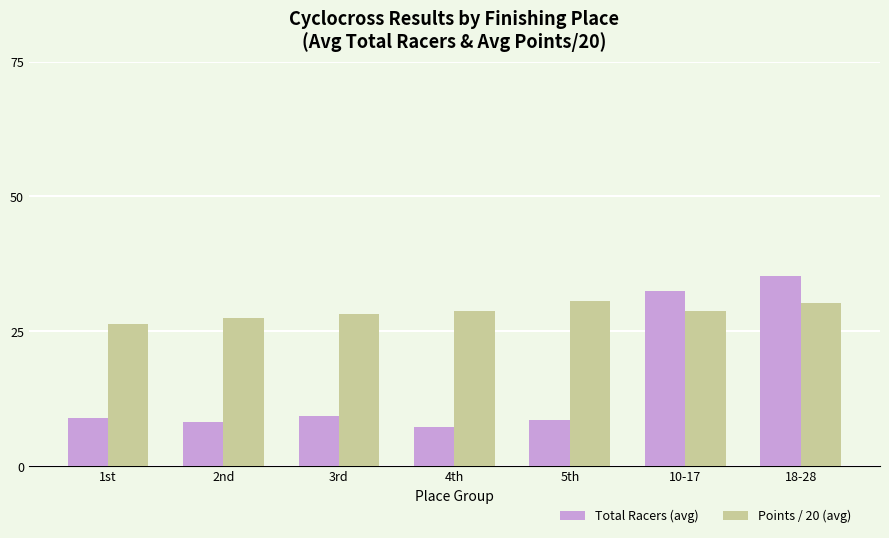

What is the maximum value shown in the chart?

35.3